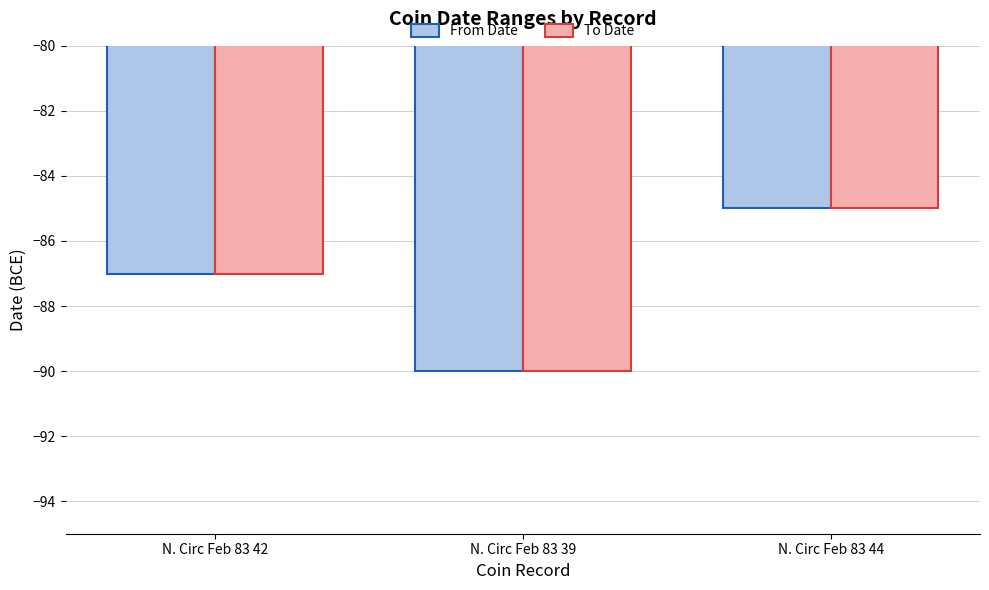

Is the value of To Date at N. Circ Feb 83 39 greater than the value of From Date at N. Circ Feb 83 44?

No